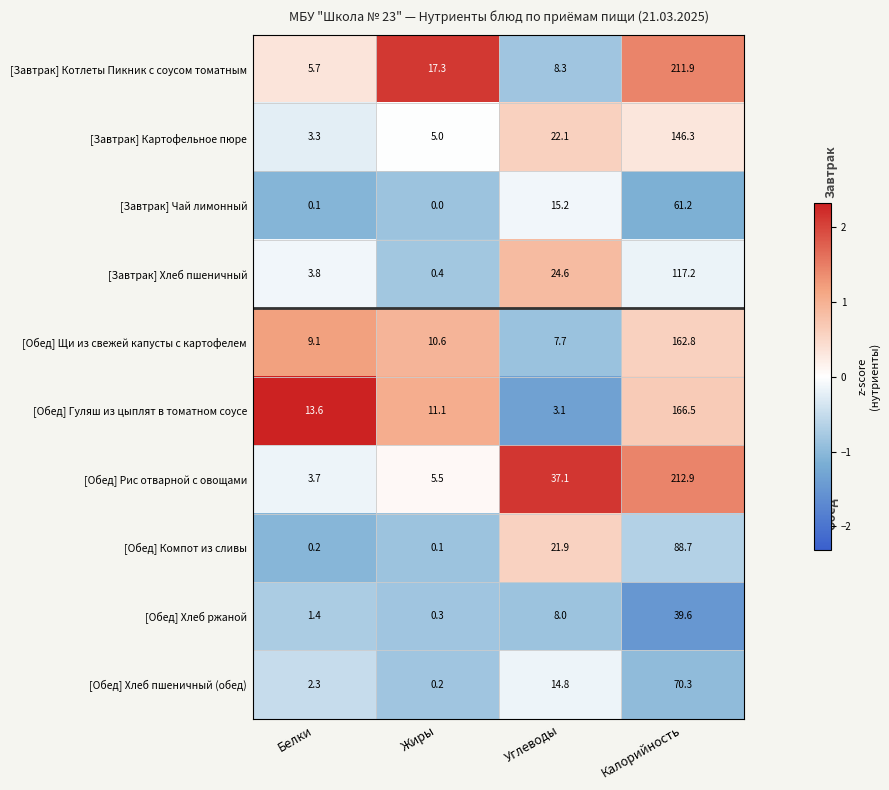

What is the sum of all [Завтрак] Чай лимонный values?

76.5